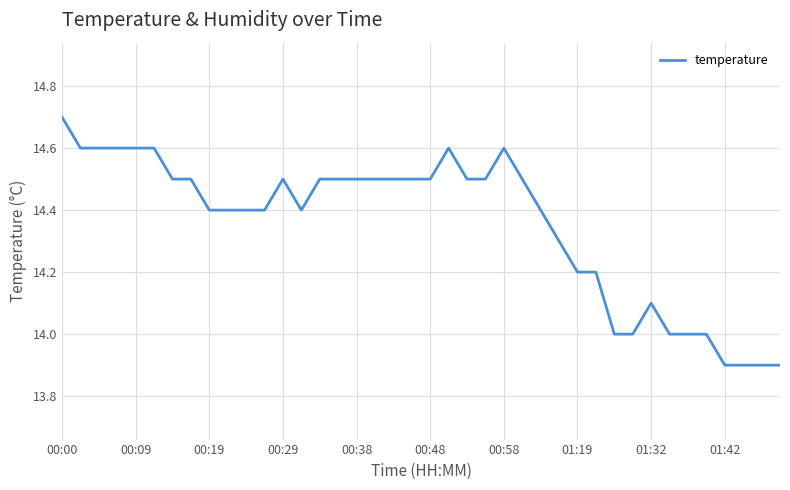

What is the greatest value displayed?

14.7